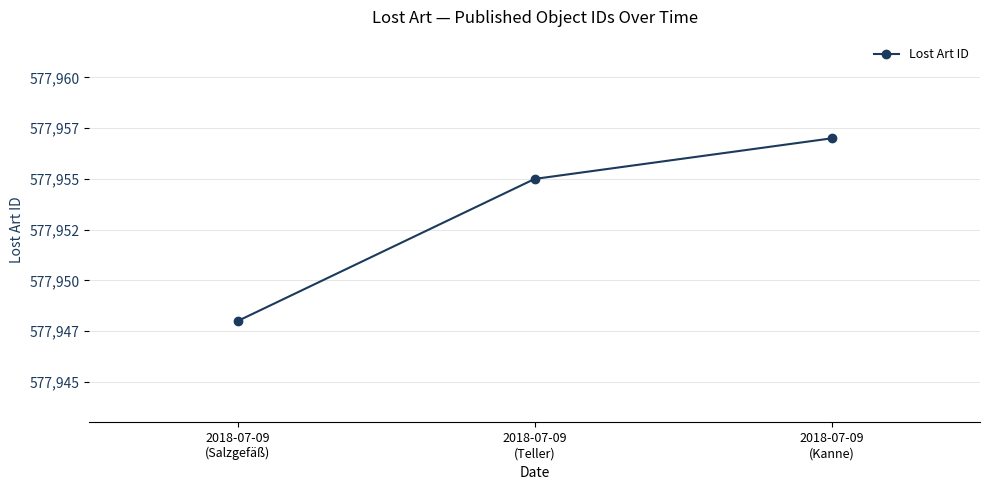

List the labels in order of value, smallest first.

2018-07-09
(Salzgefäß), 2018-07-09
(Teller), 2018-07-09
(Kanne)